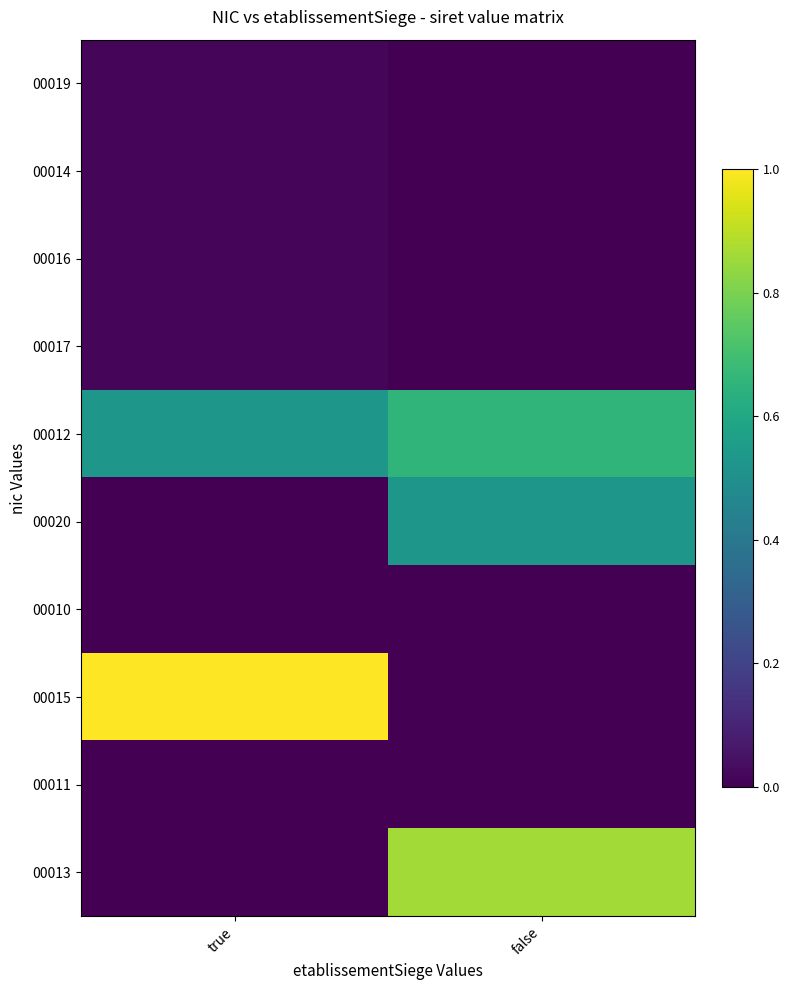

At true, list the series in order from smallest to largest.

00020, 00010, 00013, 00011, 00019, 00014, 00016, 00017, 00012, 00015